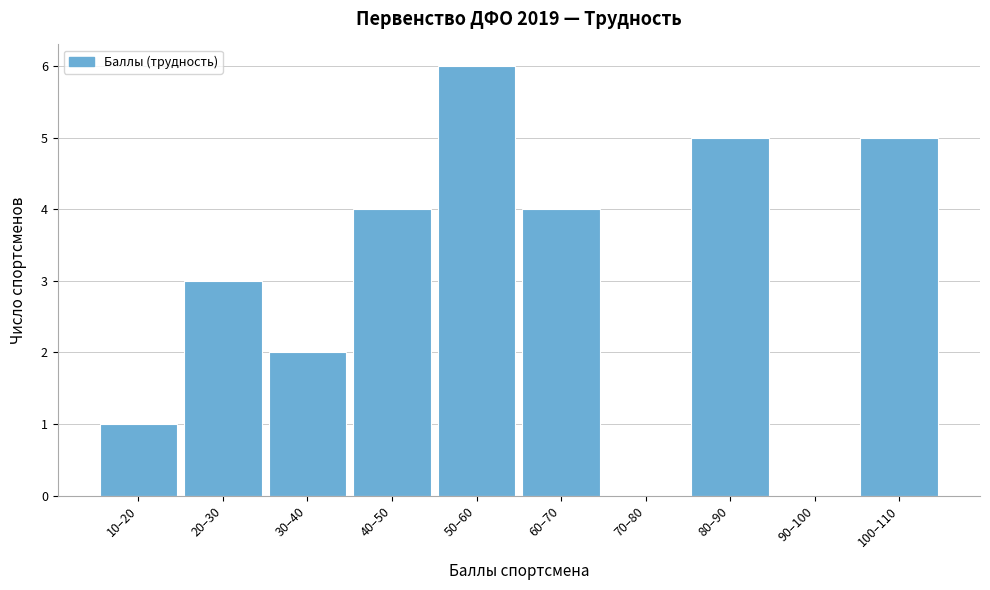

Reading left to right, extract all data points from this chart.

10–20=1	20–30=3	30–40=2	40–50=4	50–60=6	60–70=4	70–80=0	80–90=5	90–100=0	100–110=5